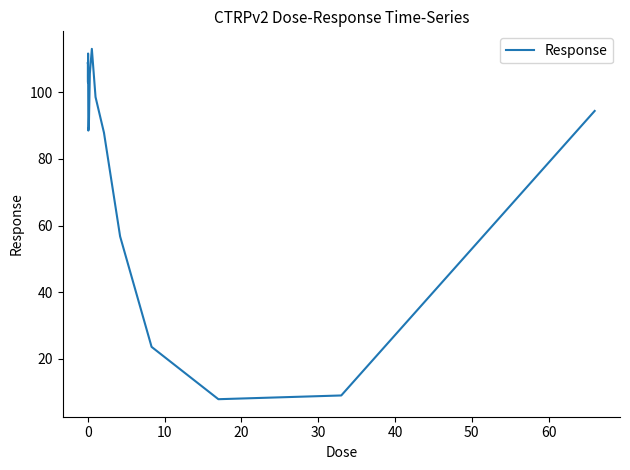

Does the chart have visible grid lines?

No